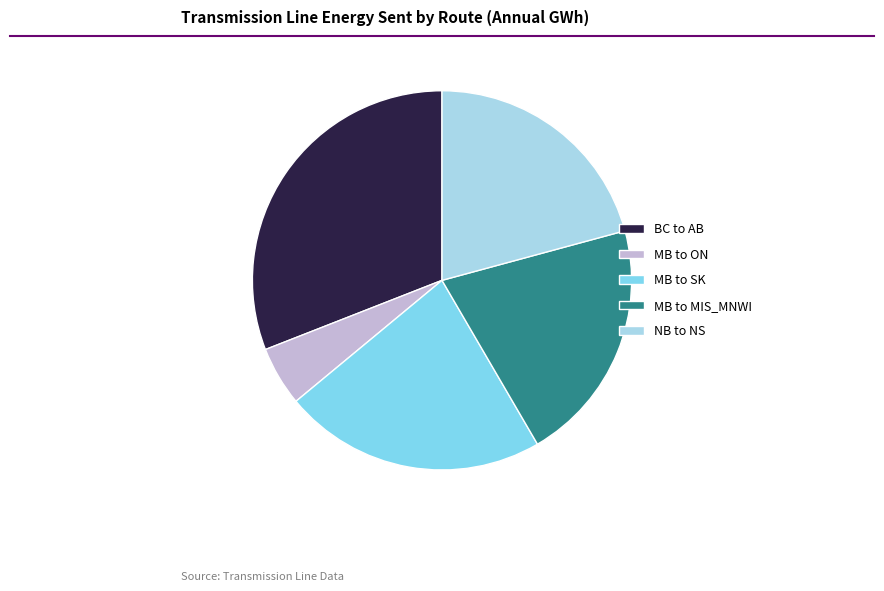

Which slice is the largest?

BC to AB